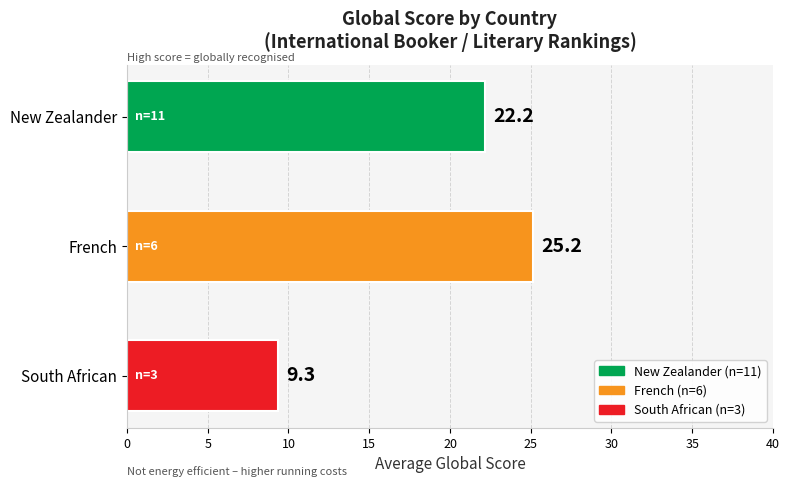

List the labels in order of value, smallest first.

South African, New Zealander, French